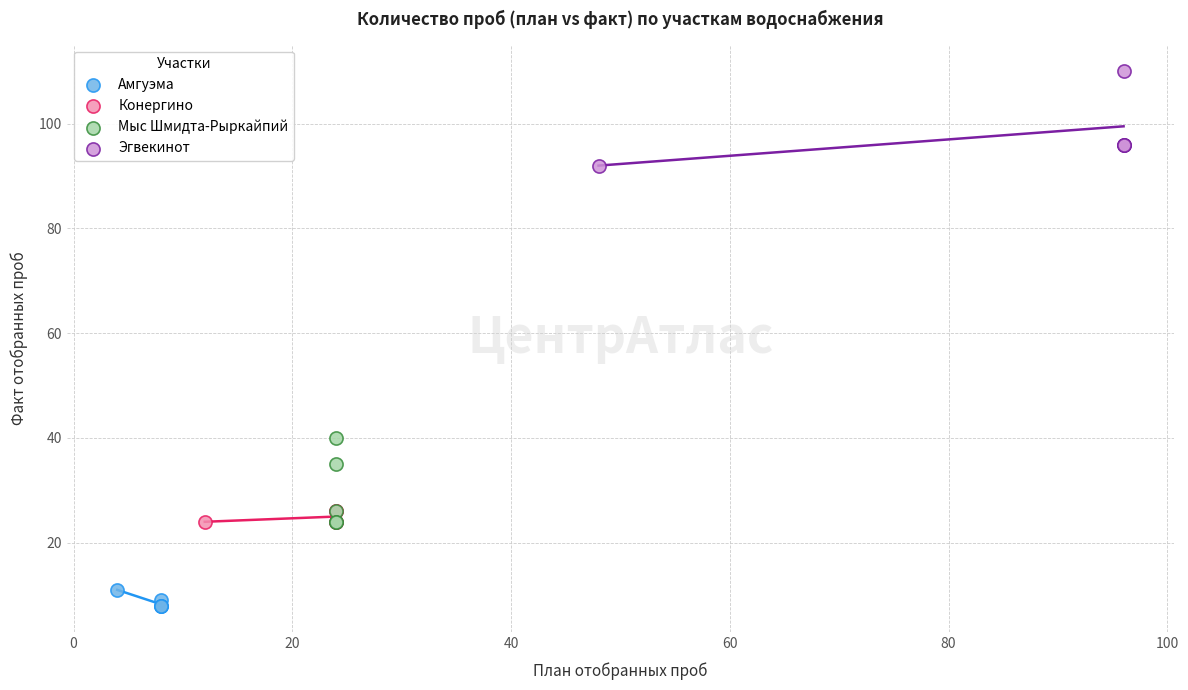

Which series reaches the maximum Y coordinate?

Эгвекинот